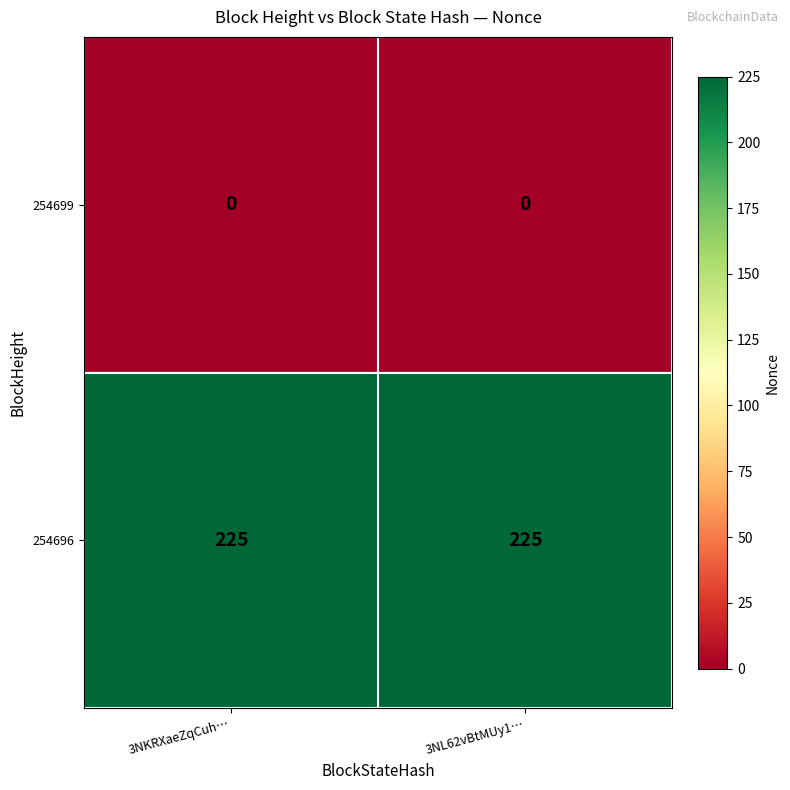

What is the maximum value shown in the chart?

225